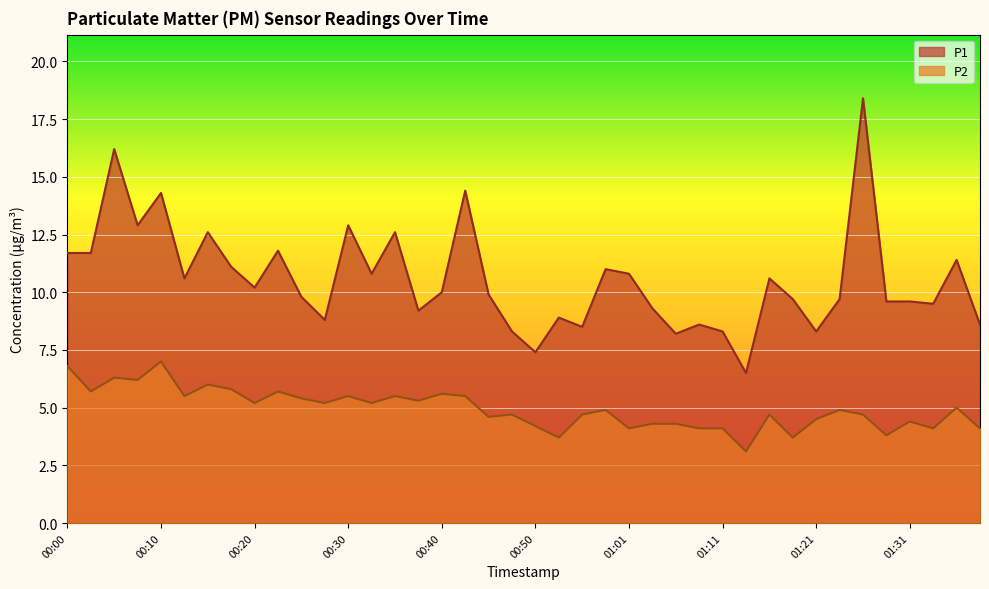

What is the label of the 8th point from the right?

01:21